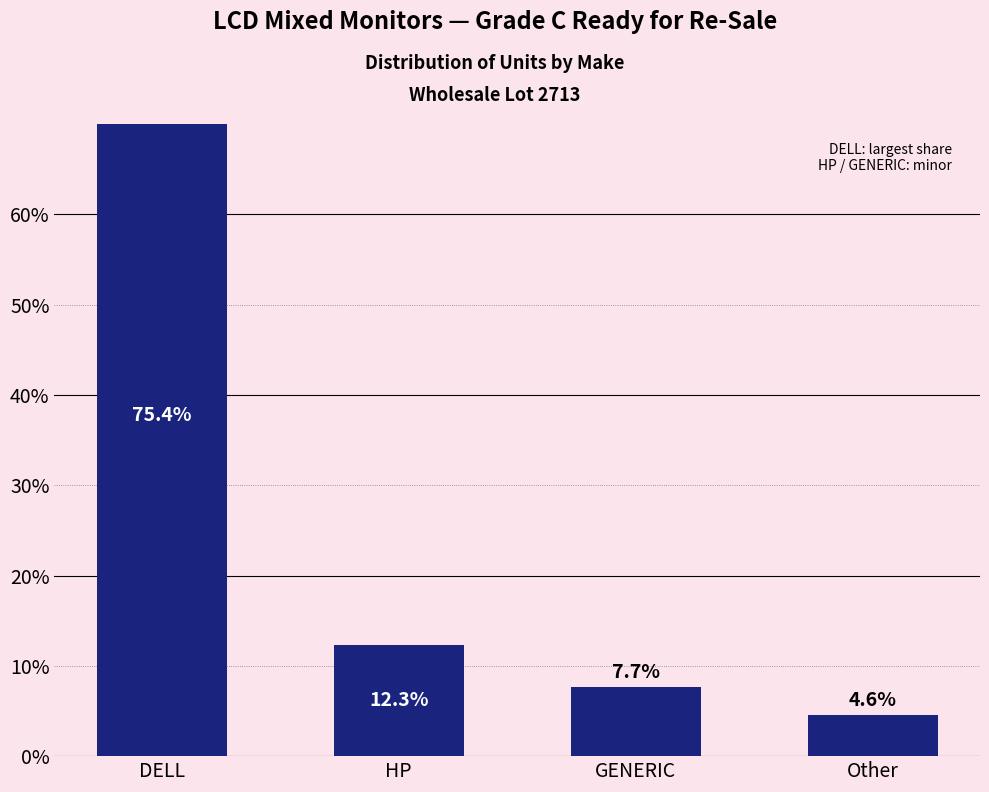

Count the number of categories in the chart.

4